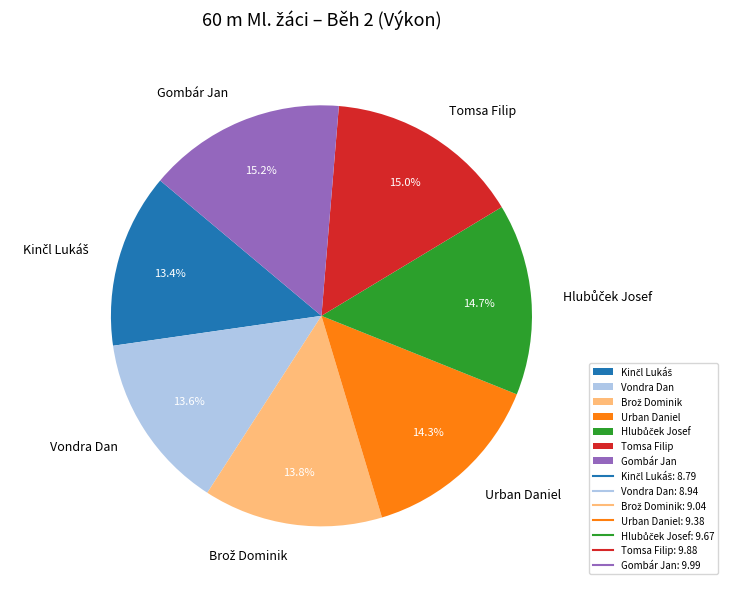

Count the number of slices in the pie.

7